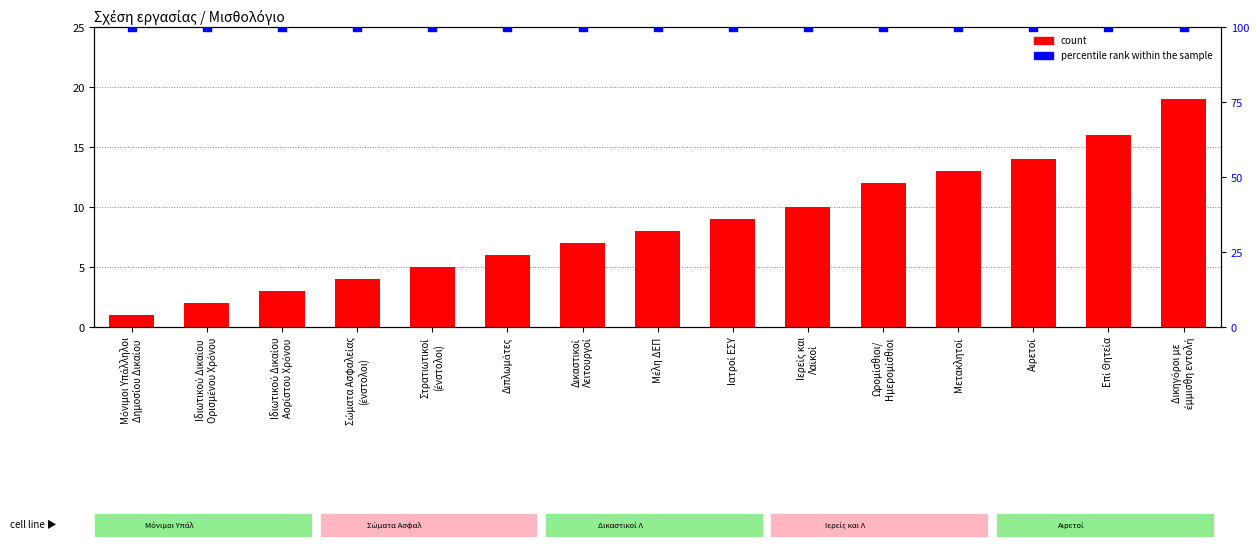

Which series has the widest spread of Y values?

count